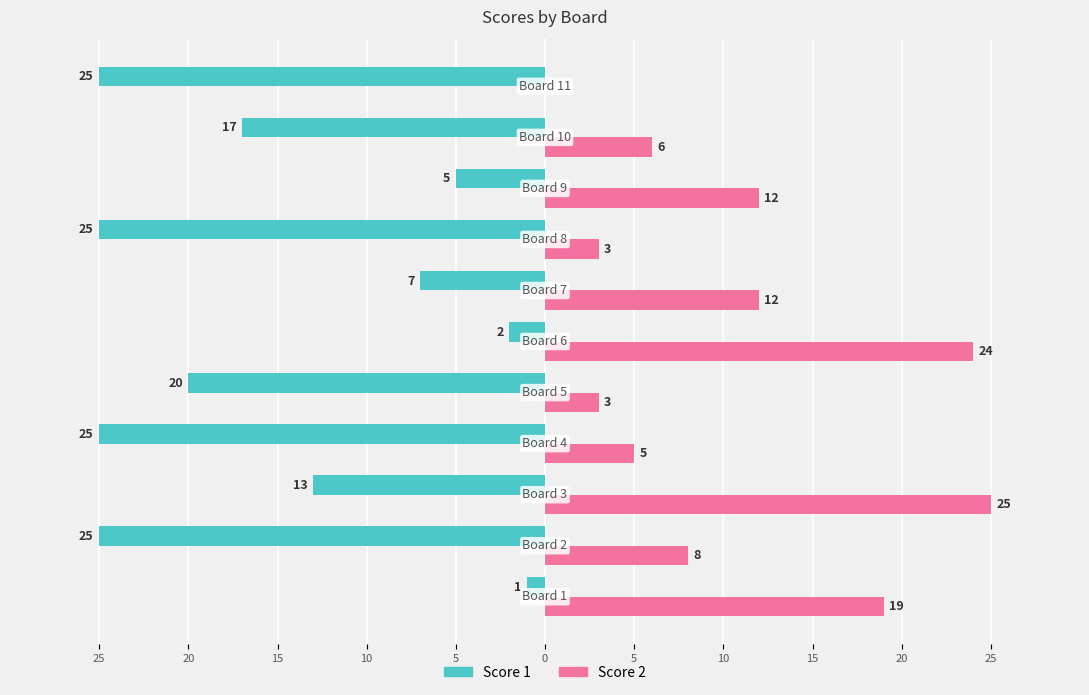

What is the value of the Score 1 bar at the 1st from the left?

-1